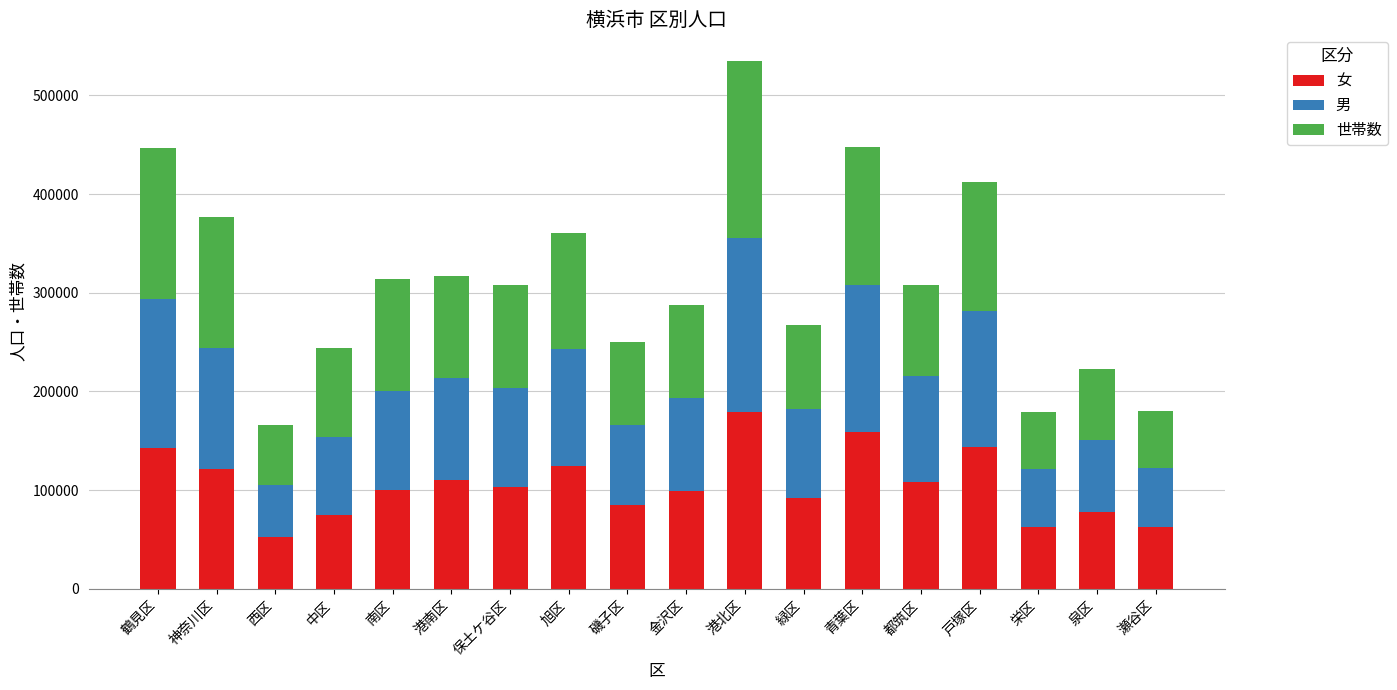

What is the minimum value for 女?

52469